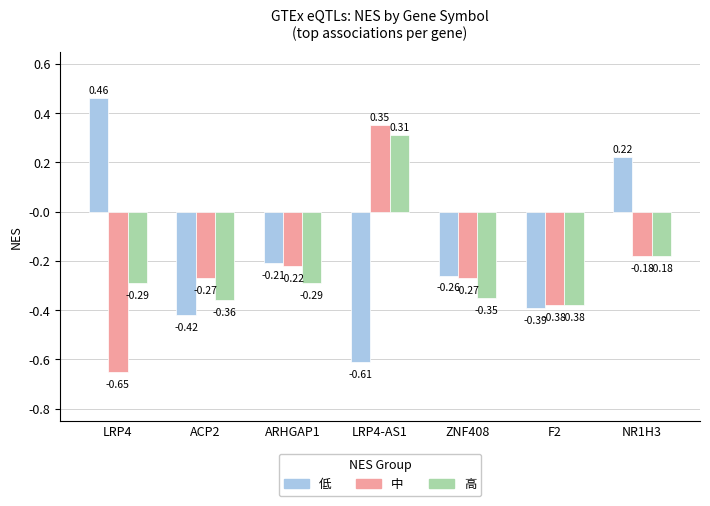

At how many categories does at least one series exceed 0?

3